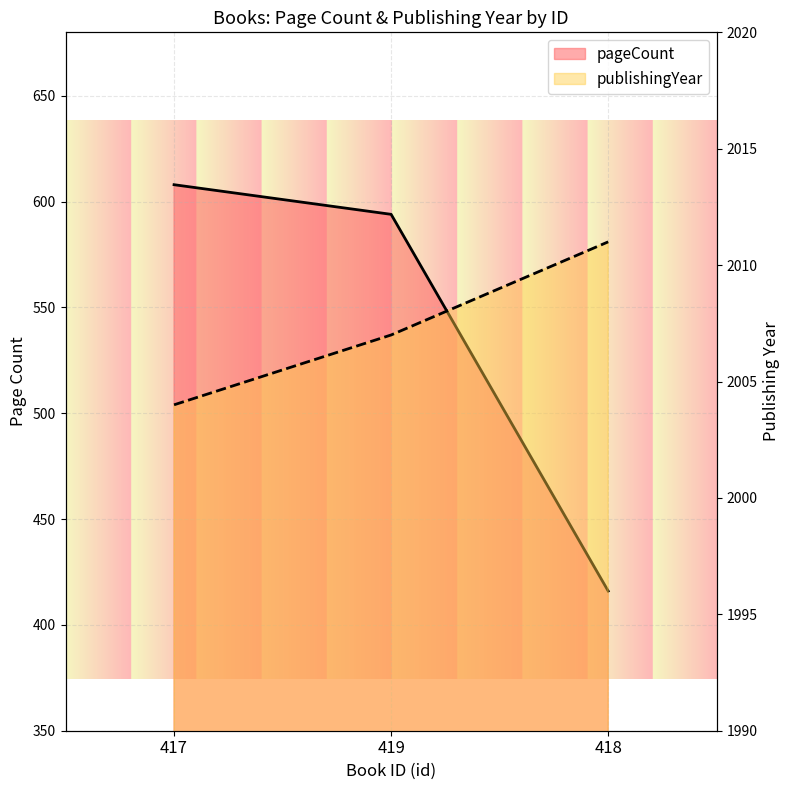

What is the highest value of the publishingYear series?

2011